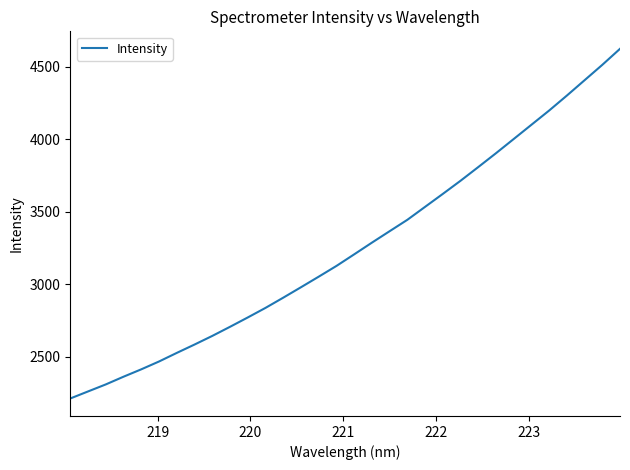

True or false: there are more than 0 points higher than both neighbors.

False